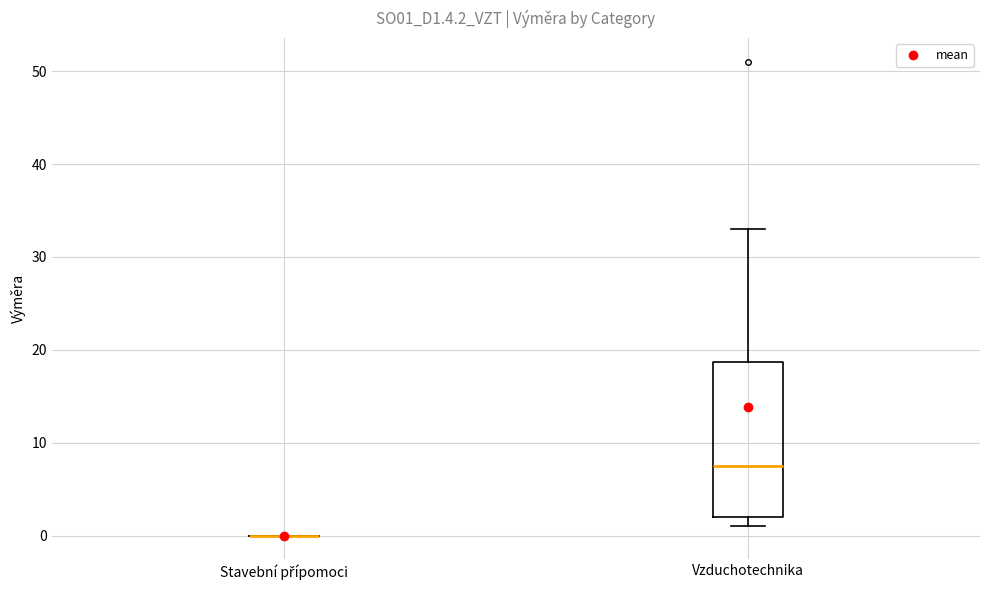

Reading left to right, transcribe this box plot: for each box, give where its median line is, the range the box spans, and where its two whiskers end, as read against the y-axis. The values are not printed on the chart, so give them approximately, as read against the axis.

Stavební přípomoci: box collapsed to a line at 0, whiskers 0 to 0
Vzduchotechnika: median 8, box 2 to 19, whiskers 1 to 33